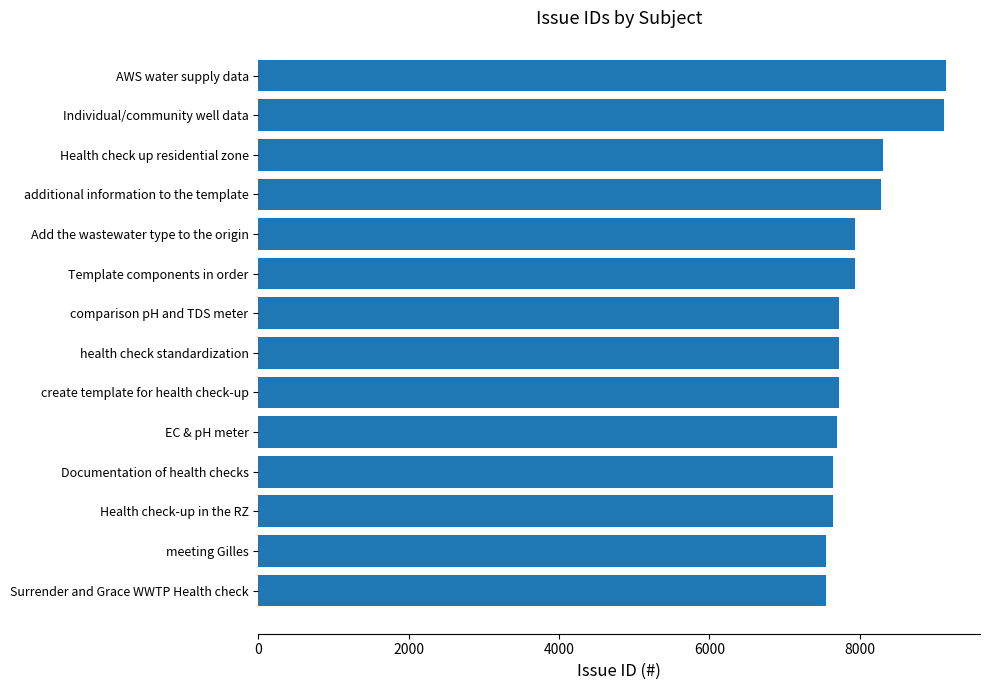

What is the greatest value displayed?

9141